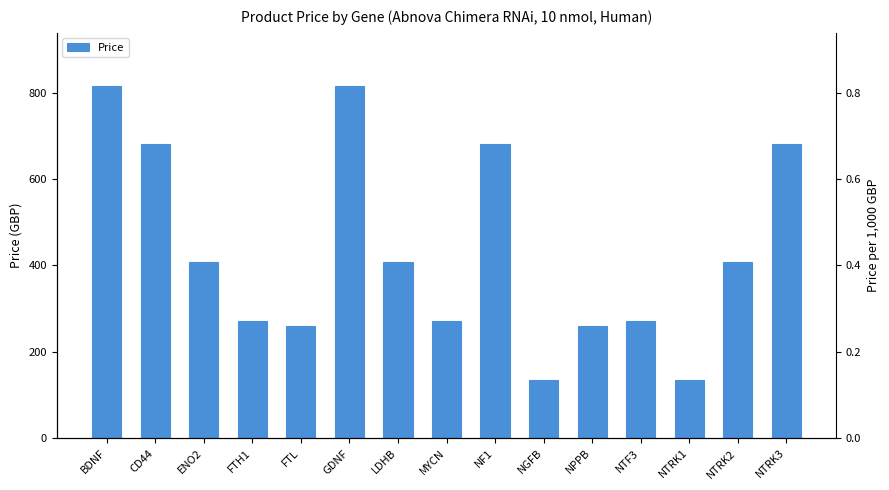

Between NTRK1 and NGFB, which is larger?

NTRK1